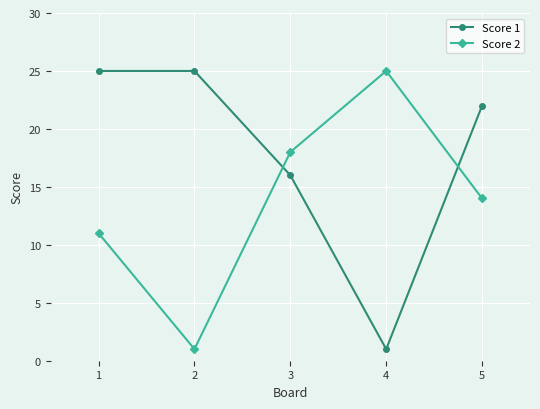

Rank the series by their average value, from highest to lowest.

Score 1, Score 2